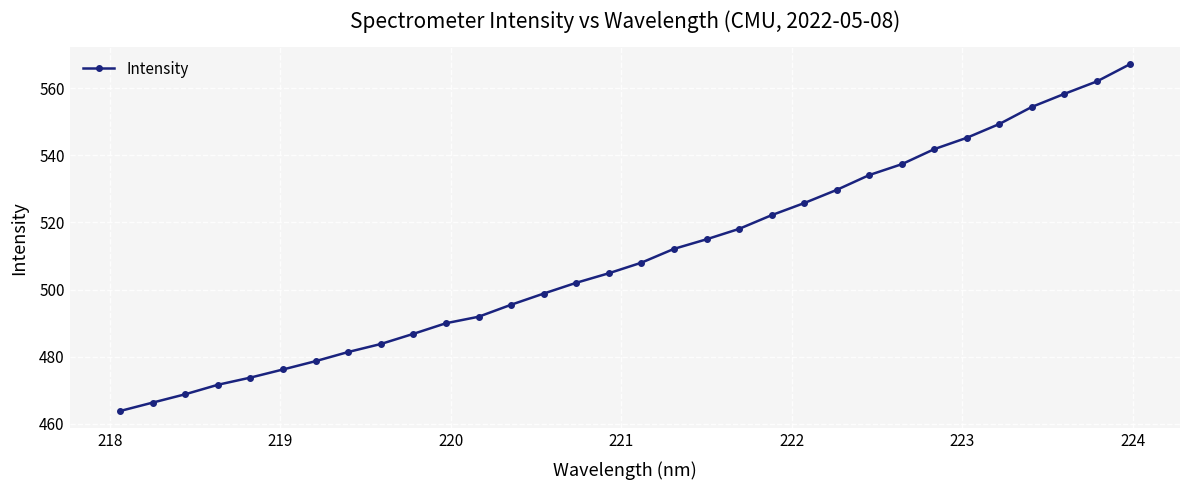

True or false: the data has more than 2 interior local peaks.

False